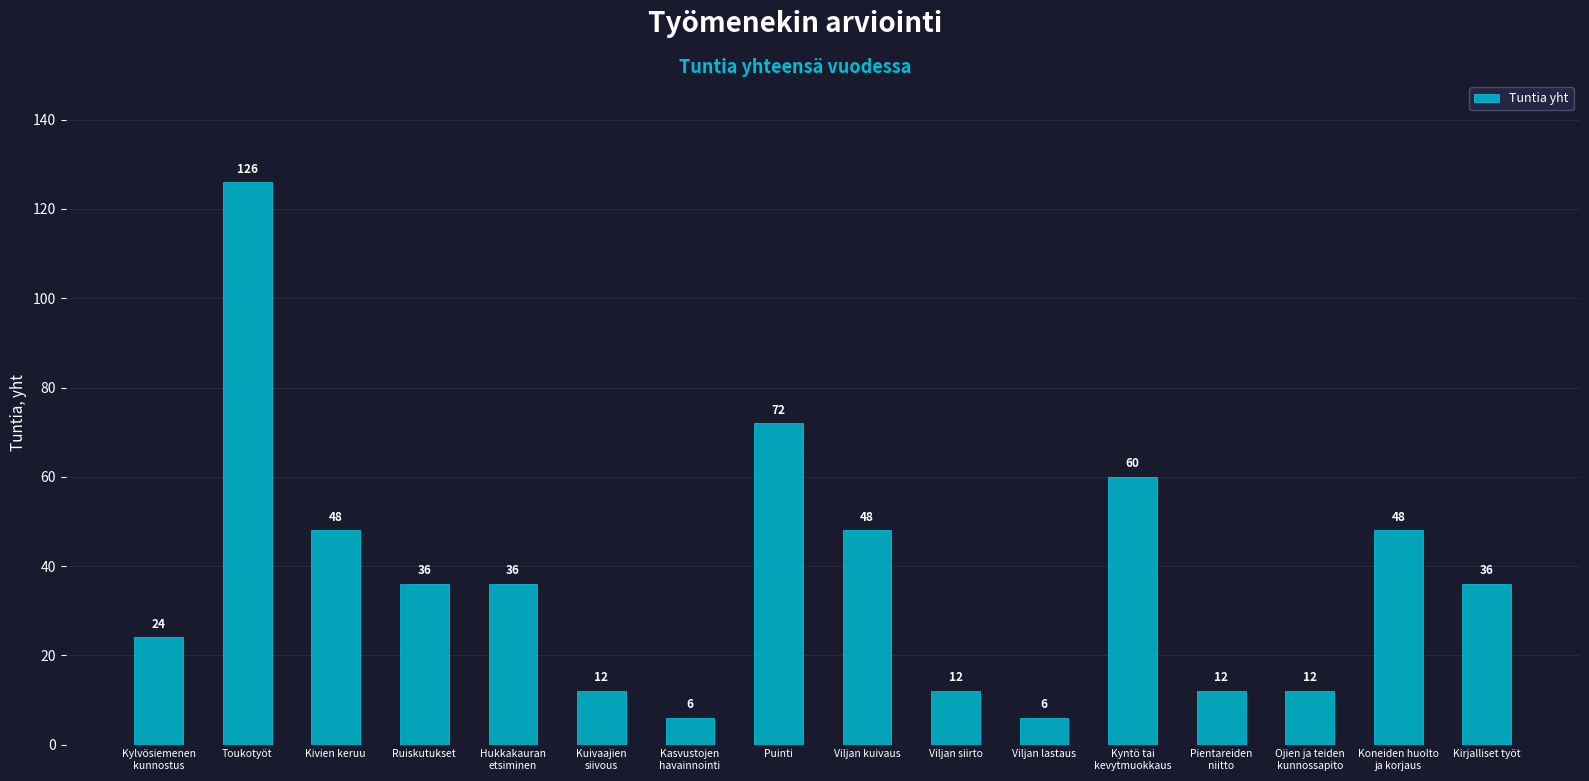

What is the sum of the values at Kyntö tai
kevytmuokkaus and Puinti?

132